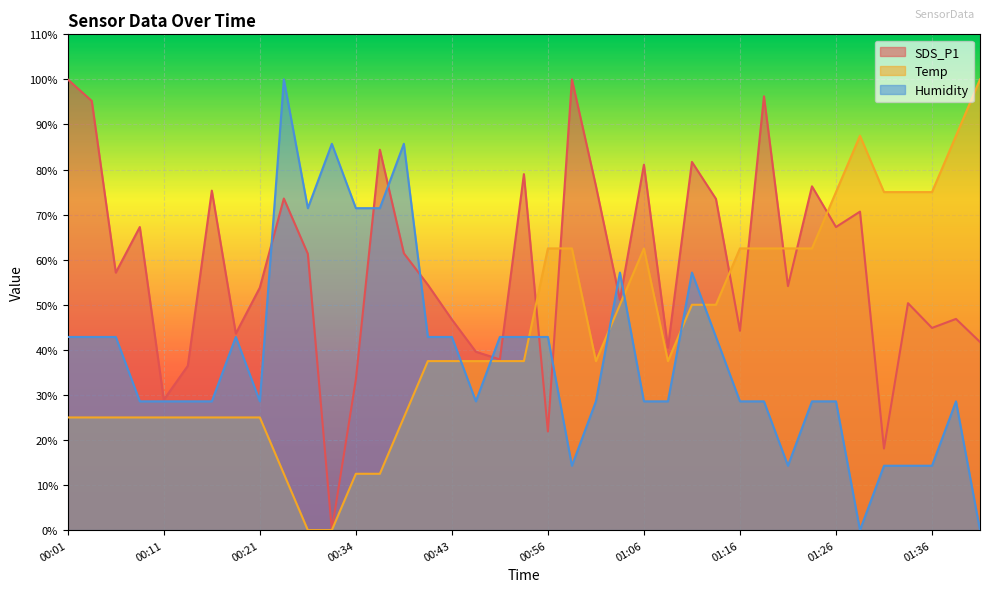

True or false: SDS_P1 has more than 0 interior local peaks.

True